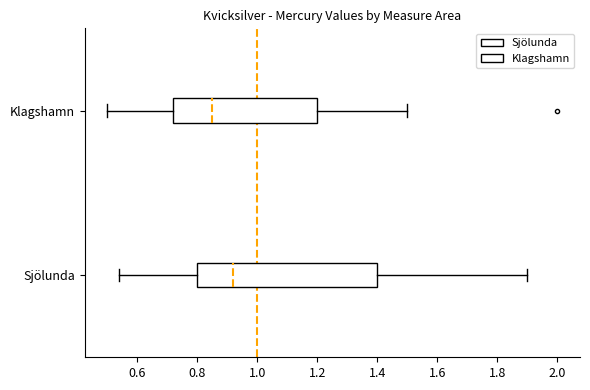

Reading bottom to top, transcribe this box plot: for each box, give where its median line is, the range the box spans, and where its two whiskers end, as read against the x-axis. The values are not printed on the chart, so give them approximately, as read against the axis.

Sjölunda: median 0.92, box 0.80 to 1.40, whiskers 0.54 to 1.90
Klagshamn: median 0.86, box 0.72 to 1.20, whiskers 0.50 to 1.50